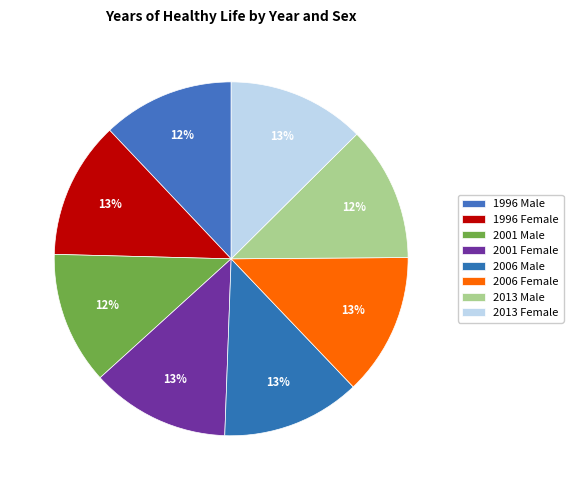

To the nearest percent, what is the combined percentage of 2001 Male and 2006 Female?

25%